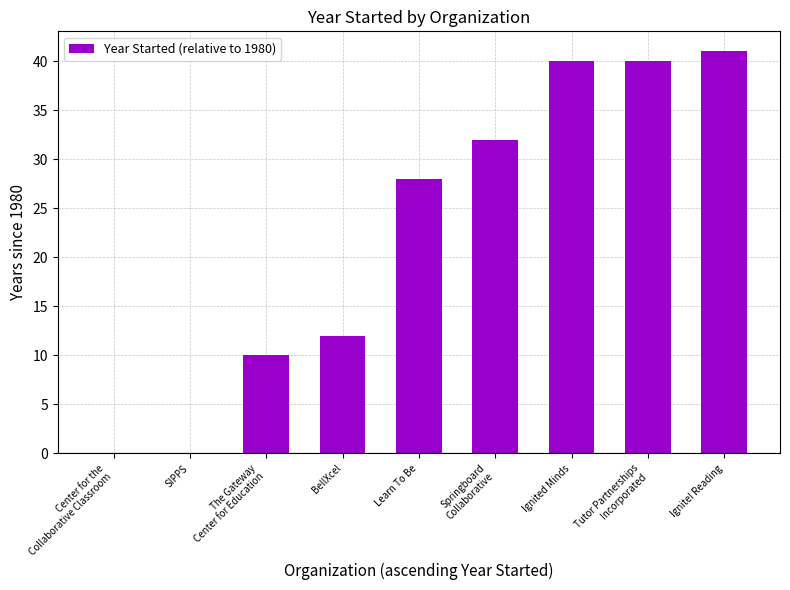

Reading left to right, list all the values displayed in this chart.

Center for the
Collaborative Classroom=0	SIPPS=0	The Gateway
Center for Education=10	BellXcel=12	Learn To Be=28	Springboard
Collaborative=32	Ignited Minds=40	Tutor Partnerships
Incorporated=40	Ignite! Reading=41